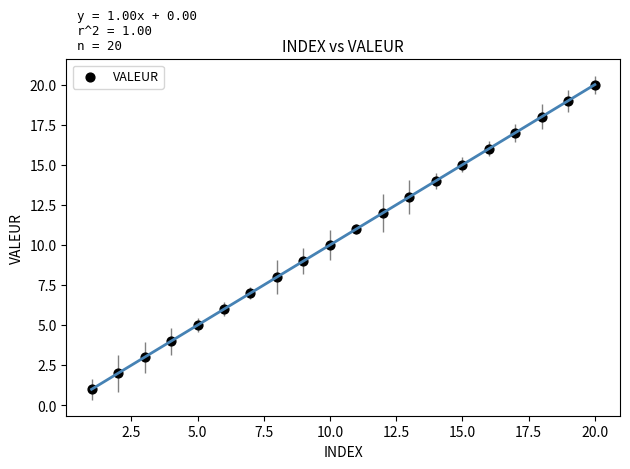

What is the range of Y values (max minus min)?

19